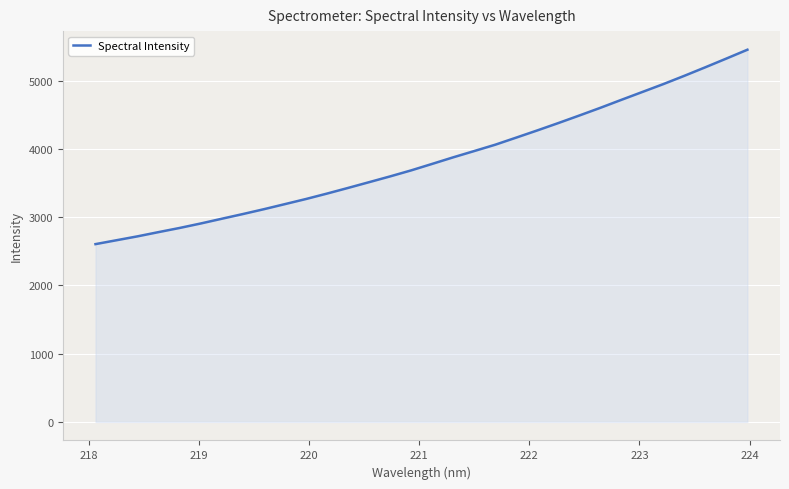

What is the difference between the maximum and minimum values?

2850.0